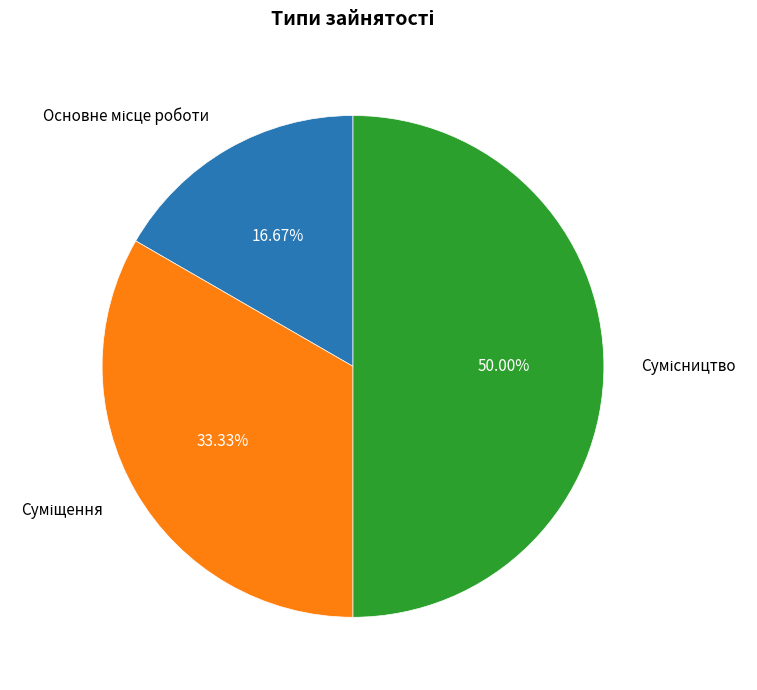

What is the total percentage of Сумісництво and Суміщення?

83.3%